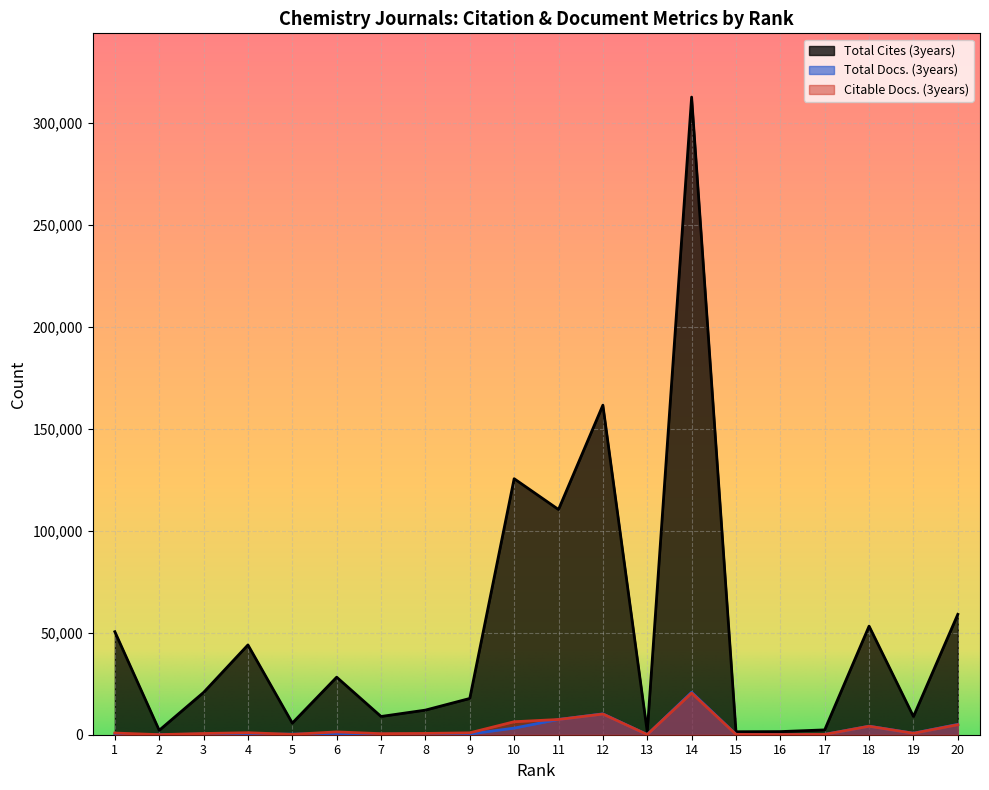

Reading right to left, what are all the values shown in this chart?

Total Cites (3years): 59046	8913	53252	2370	1532	1465	312714	1455	161620	110449	125554	17780	12069	8948	28217	5690	44032	20730	2160	50519
Total Docs. (3years): 5078	733	4181	153	96	179	20805	64	10226	7482	3240	338	281	280	606	283	252	306	46	271
Citable Docs. (3years): 4905	699	4142	143	90	136	20403	64	10129	7464	6369	926	634	511	1382	172	979	593	34	819